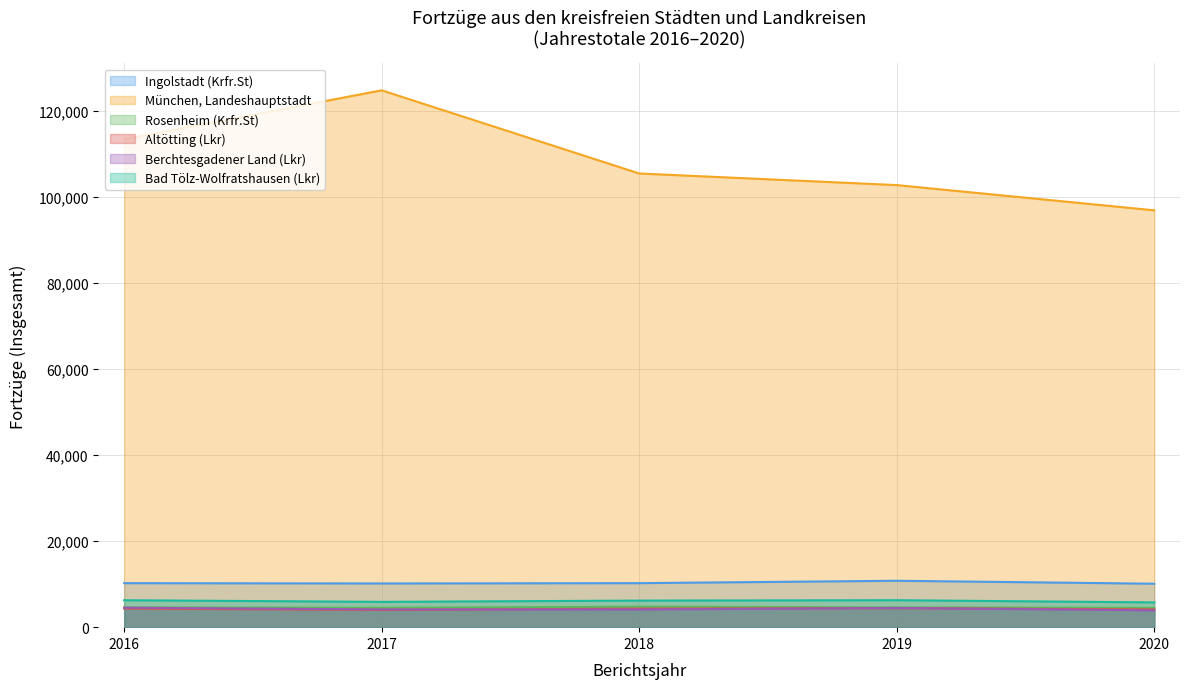

Where does the München, Landeshauptstadt series first go above 105396?

2016